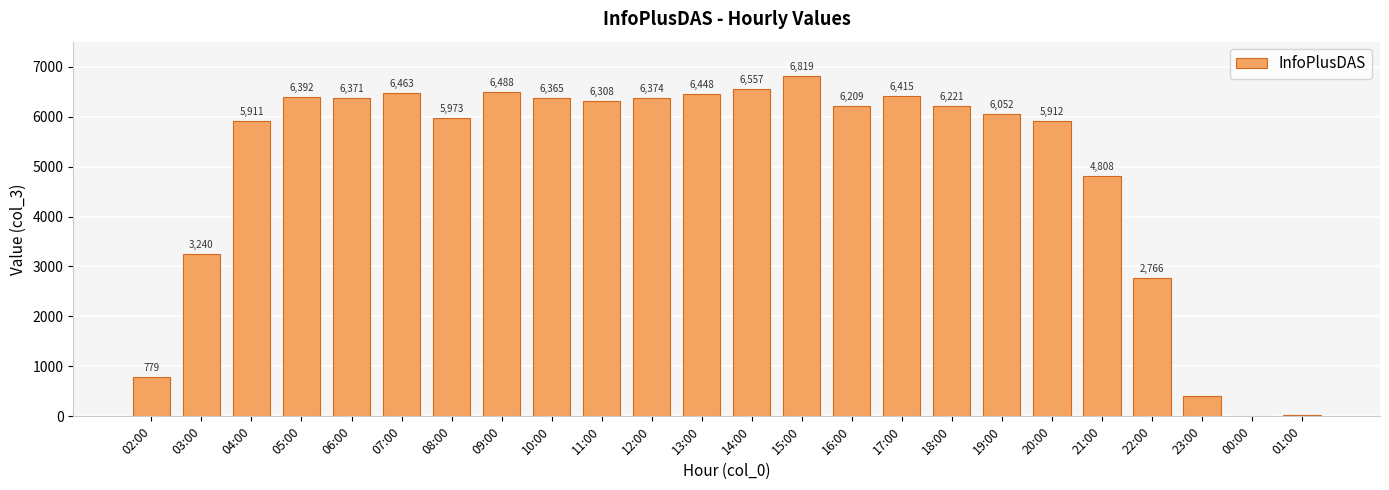

Reading left to right, what are all the values shown in this chart?

779	3240	5911	6392	6371	6463	5973	6488	6365	6308	6374	6448	6557	6819	6209	6415	6221	6052	5912	4808	2766	401	5	27